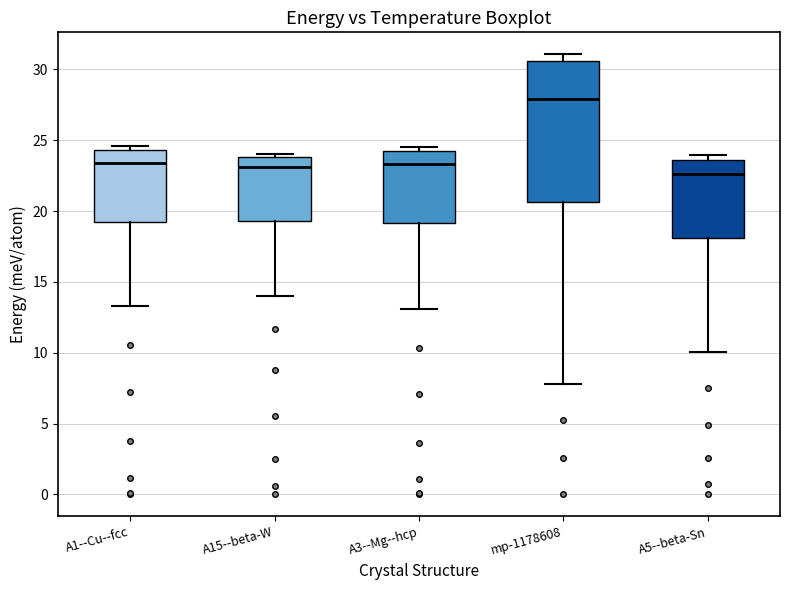

Reading left to right, transcribe this box plot: for each box, give where its median line is, the range the box spans, and where its two whiskers end, as read against the y-axis. The values are not printed on the chart, so give them approximately, as read against the axis.

A1--Cu--fcc: median 23.5, box 19.5 to 24.5, whiskers 13.5 to 24.5 (just above the box's upper edge)
A15--beta-W: median 23.0, box 19.5 to 24.0, whiskers 14.0 to 24.0 (just above the box's upper edge)
A3--Mg--hcp: median 23.5, box 19.0 to 24.0, whiskers 13.0 to 24.5
mp-1178608: median 28.0, box 20.5 to 30.5, whiskers 8.0 to 31.0
A5--beta-Sn: median 22.5, box 18.0 to 23.5, whiskers 10.0 to 24.0